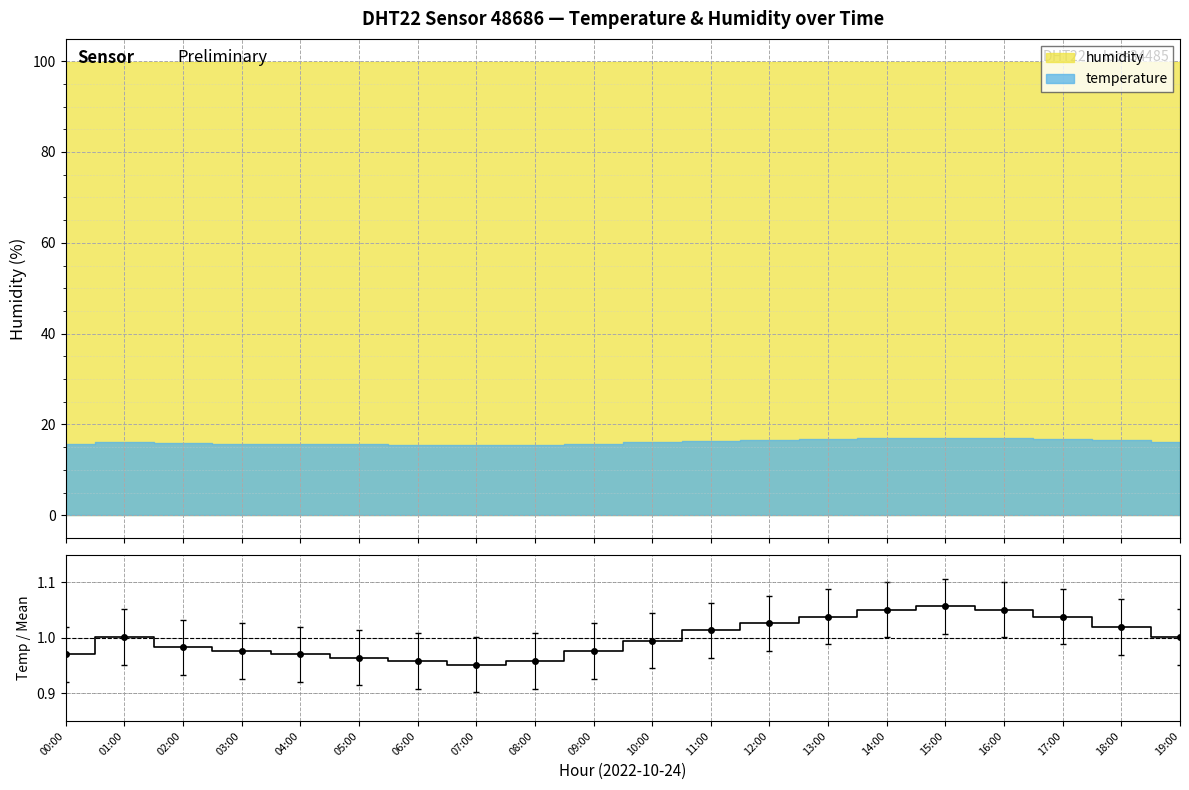

True or false: there are more than 2 points higher than both neighbors.

False